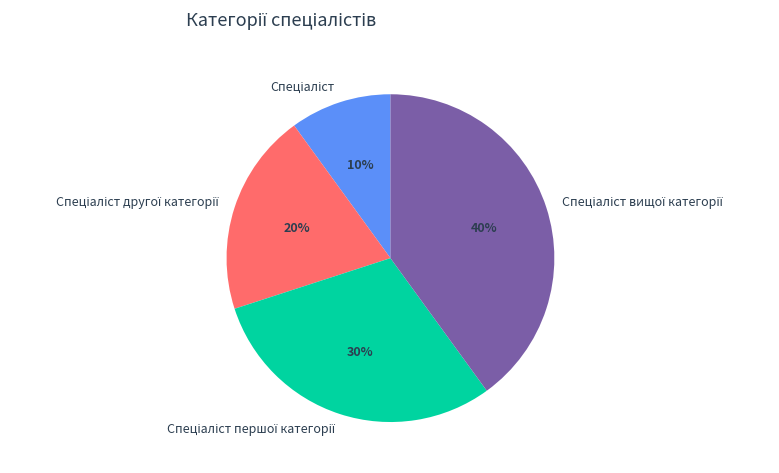

Is there a majority slice in this chart?

No